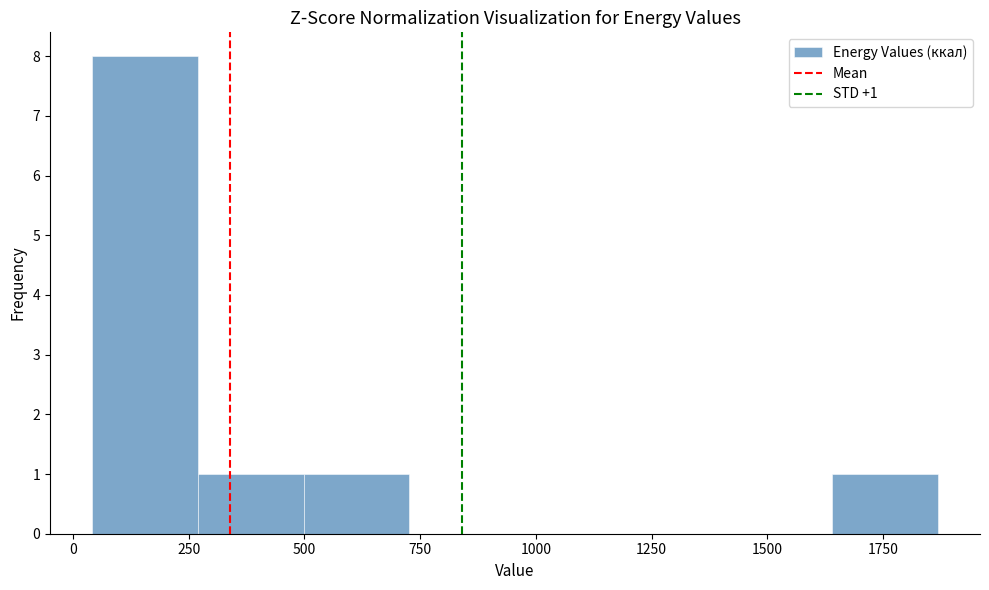

Which range on the x-axis has the tallest bar?

50 to 250